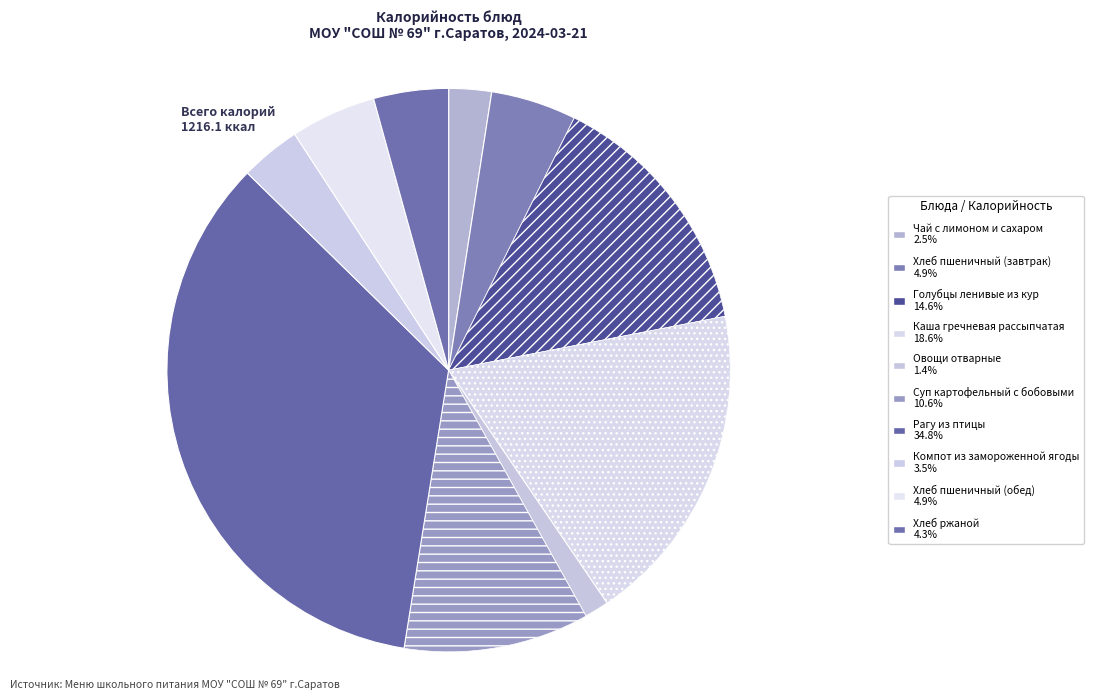

How many segments does this pie chart have?

10